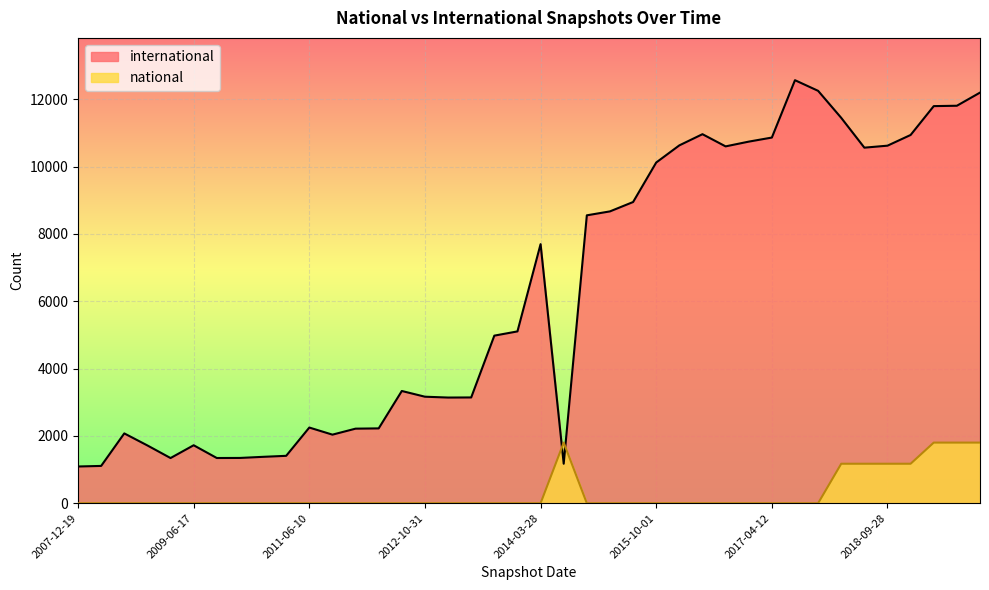

Where is international nearest to the value 6829?

2014-03-28